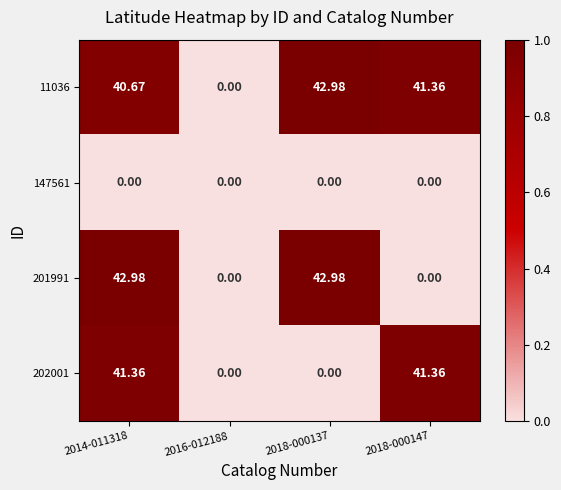

Is the value of 202001 at 2014-011318 greater than the value of 201991 at 2016-012188?

Yes